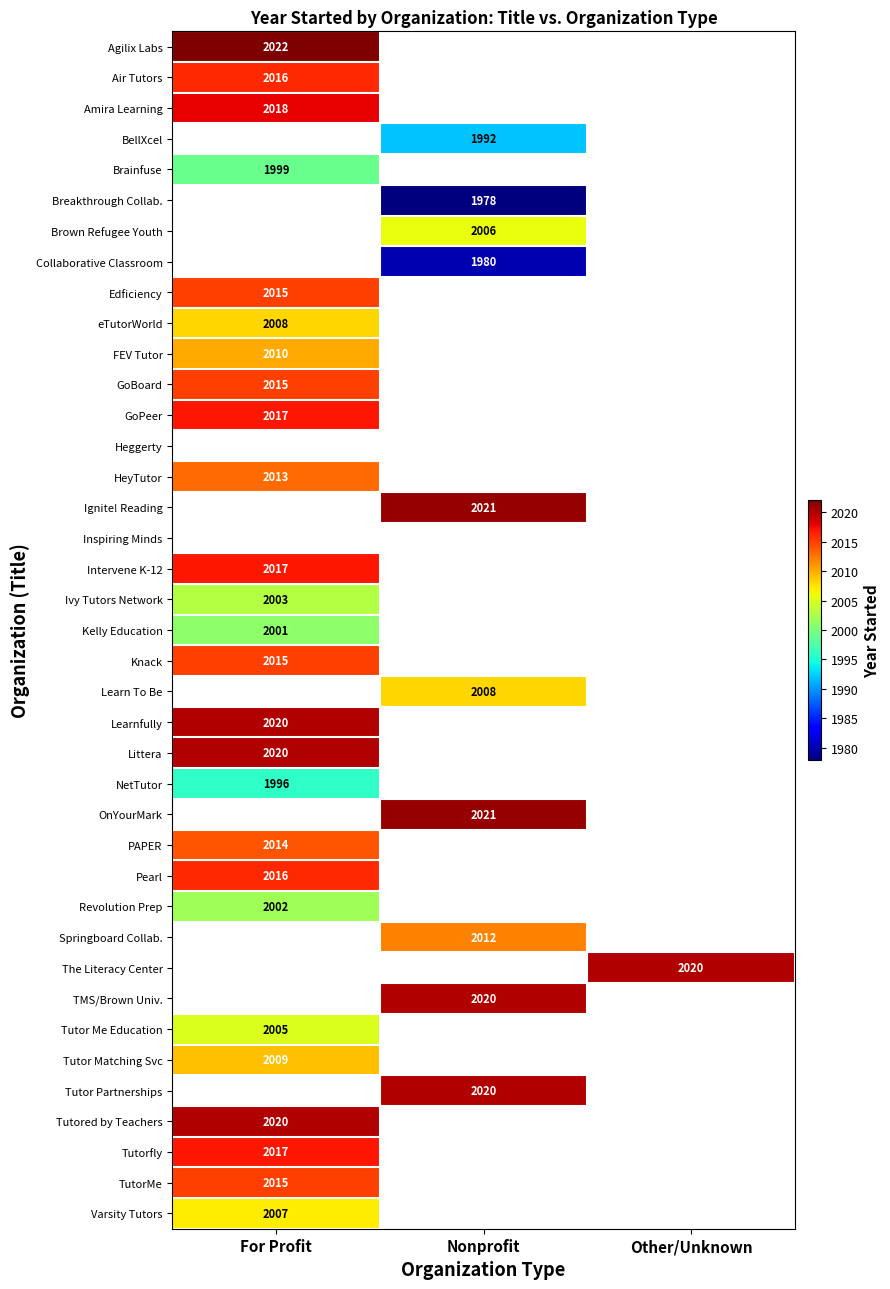

True or false: Ignite! Reading has a value of 2671 at Nonprofit.

False